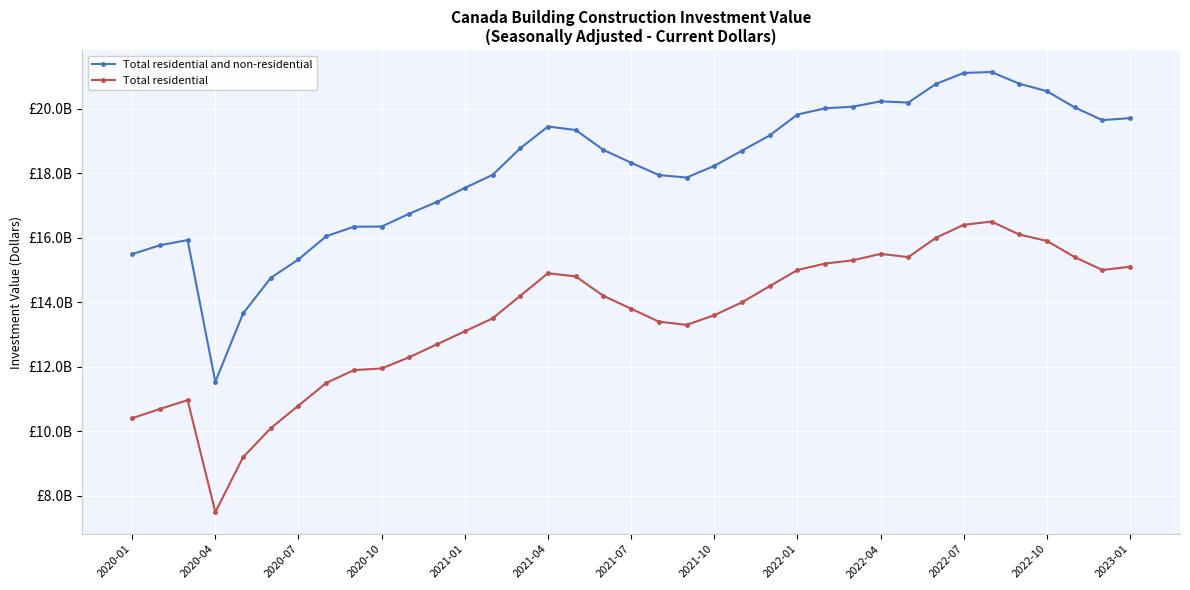

True or false: Total residential and Total residential and non-residential intersect in this chart.

False